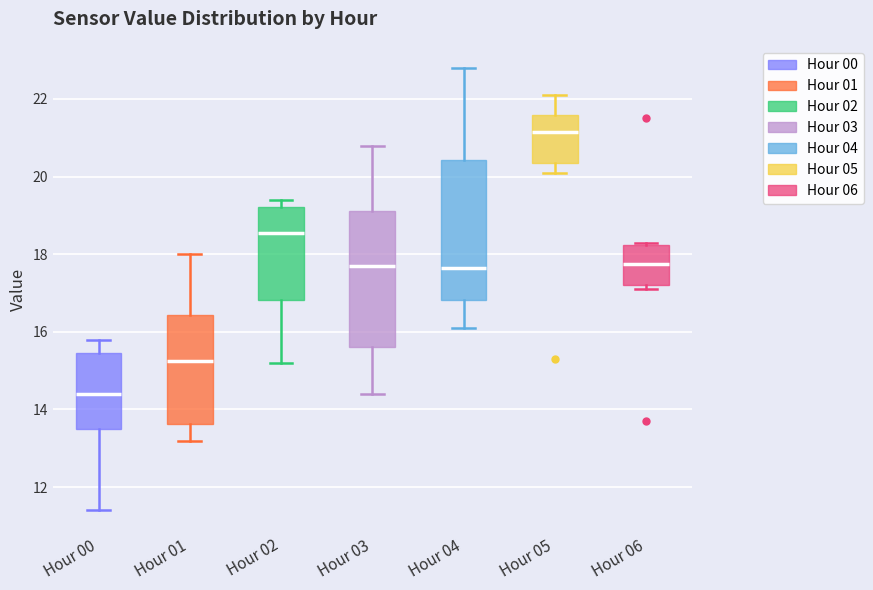

Which box's median line is the highest?

Hour 05